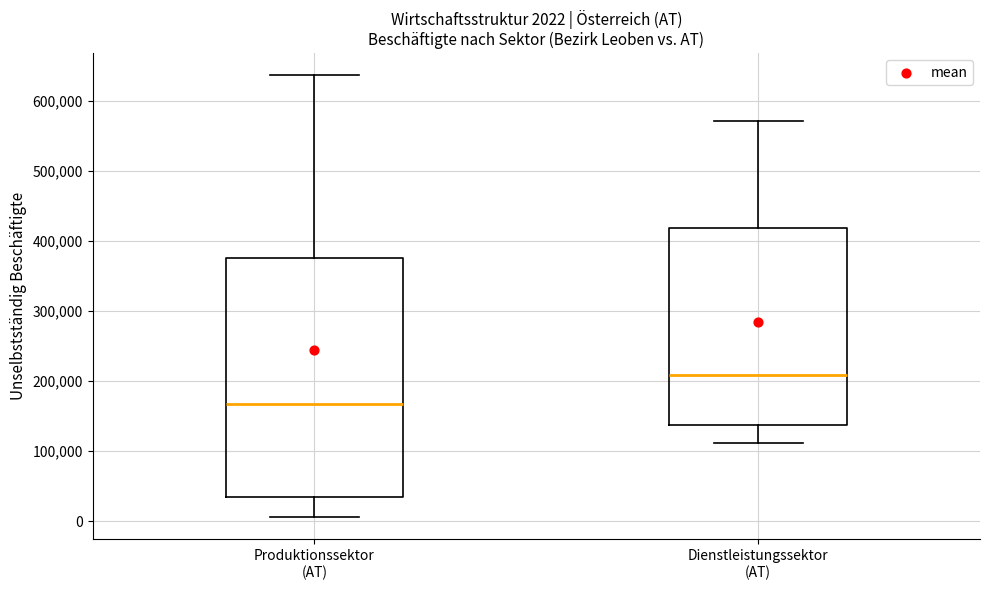

Which box's median line is the highest?

Dienstleistungssektor (AT)